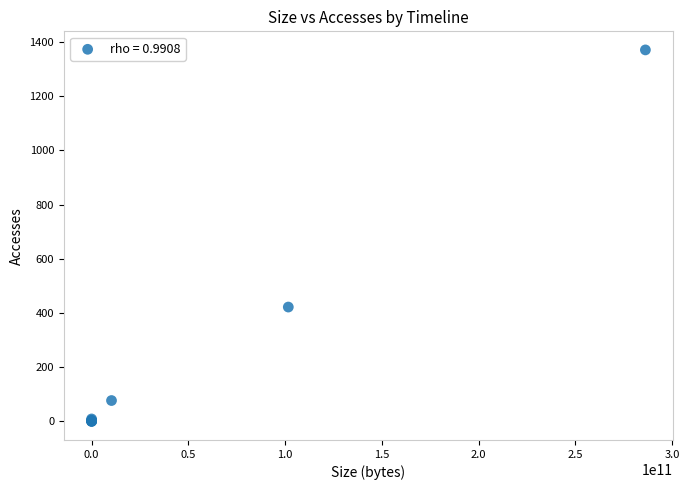

What Y value in the scatter plot is closest to 685?

422